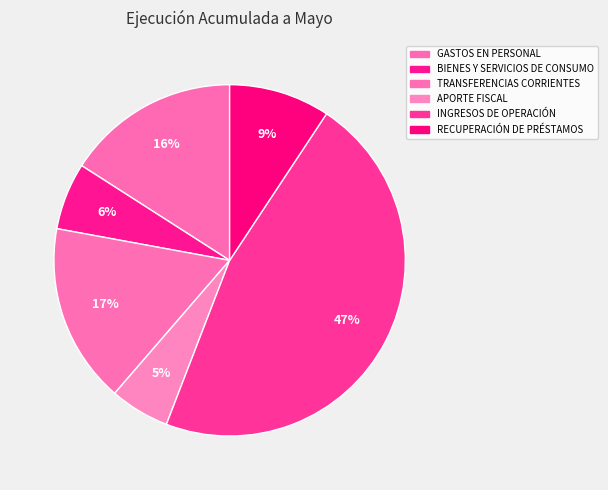

Which category has the smallest portion of the pie?

APORTE FISCAL